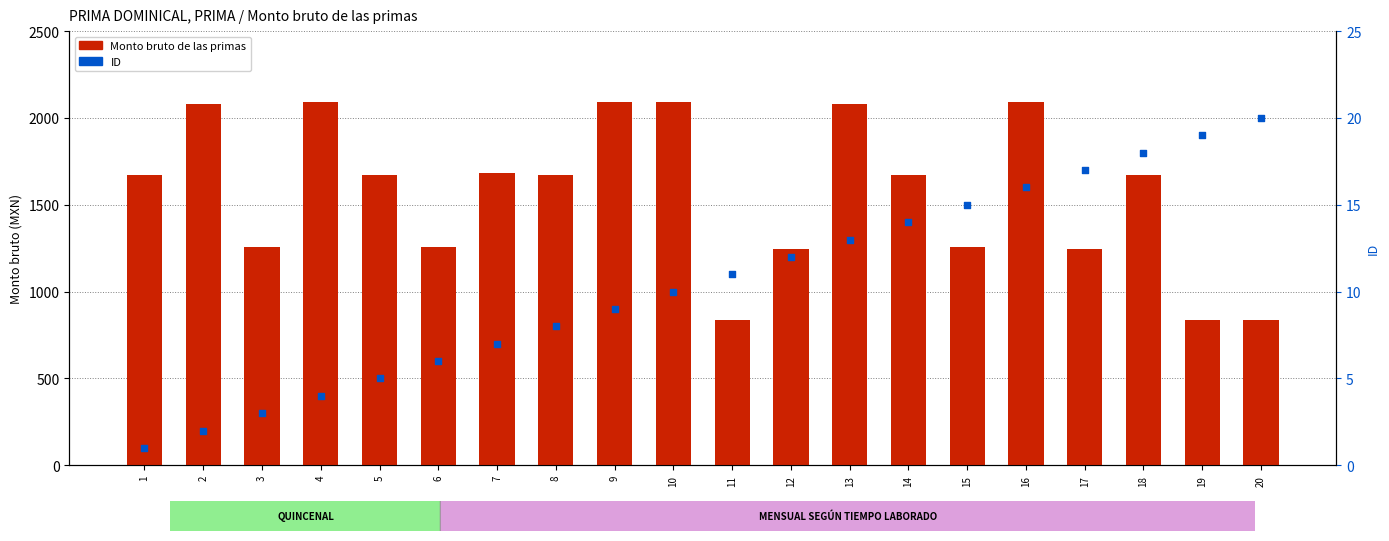

Is the value of ID at 8 greater than the value of Monto bruto de las primas at 15?

No